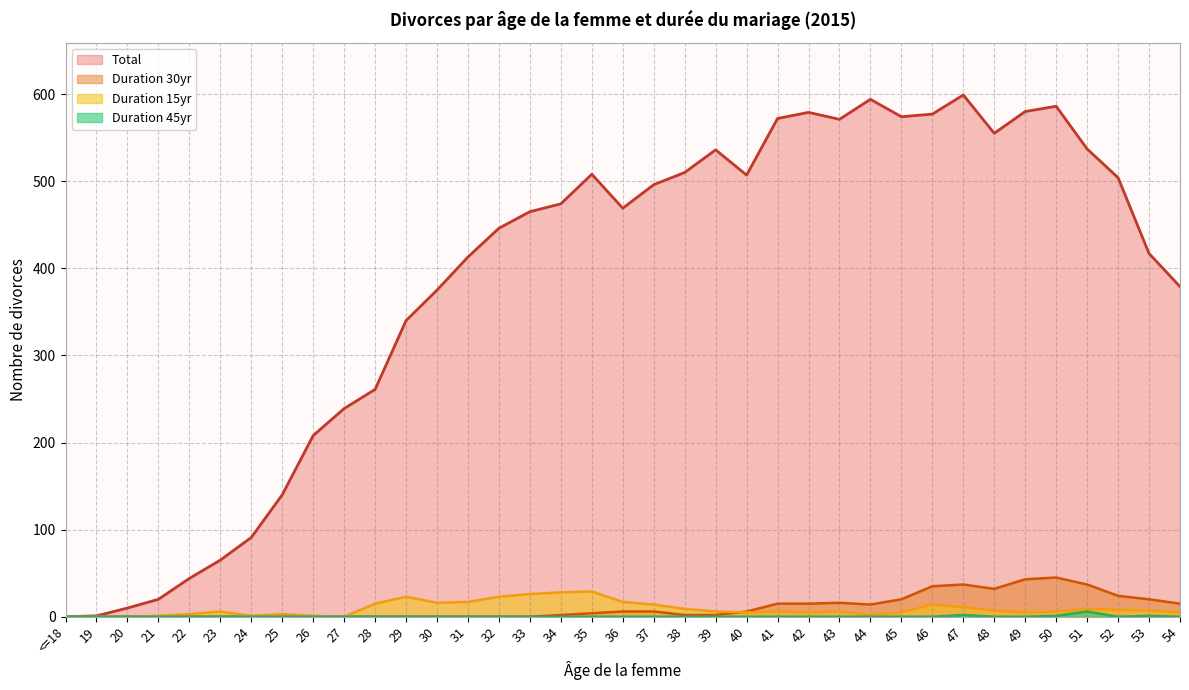

Which series has the widest spread of values?

Total